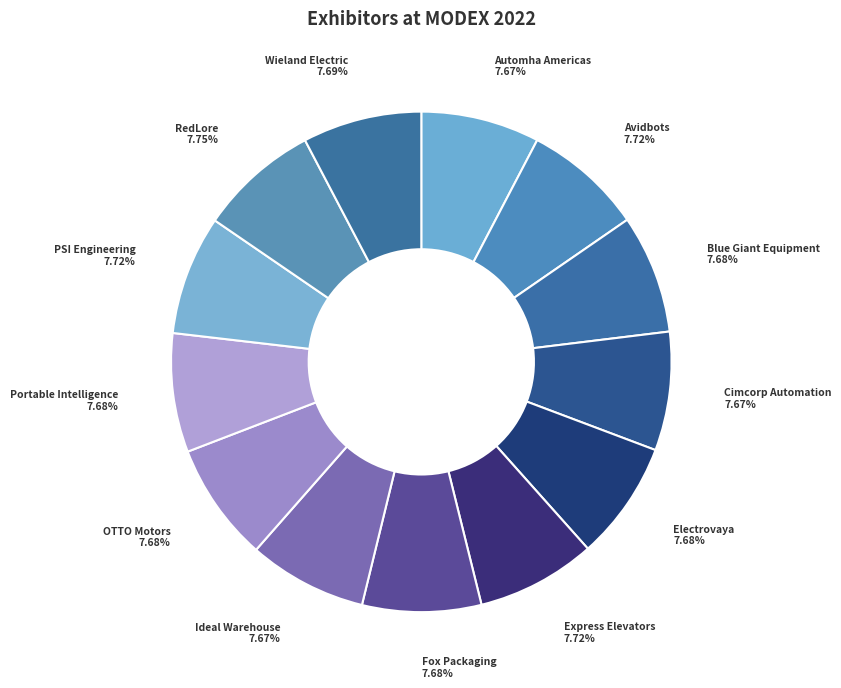

Does Avidbots represent more than half of the total?

No